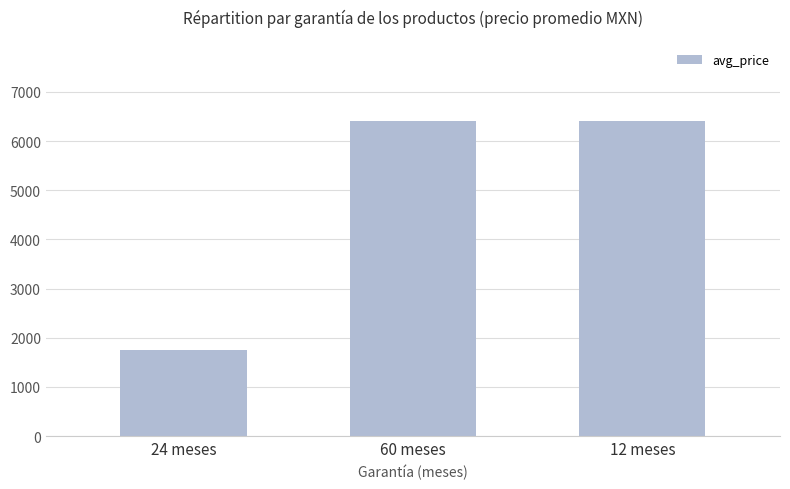

How many data points are less than 6399?

1